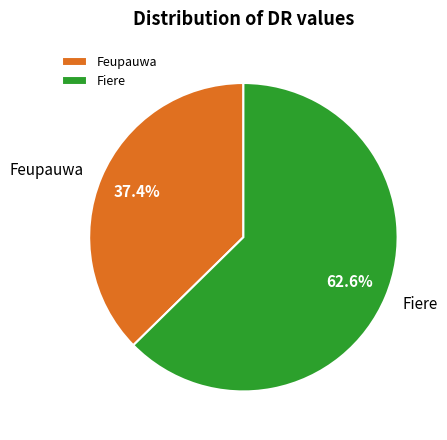

What percentage is NOT represented by Fiere?

37.4%